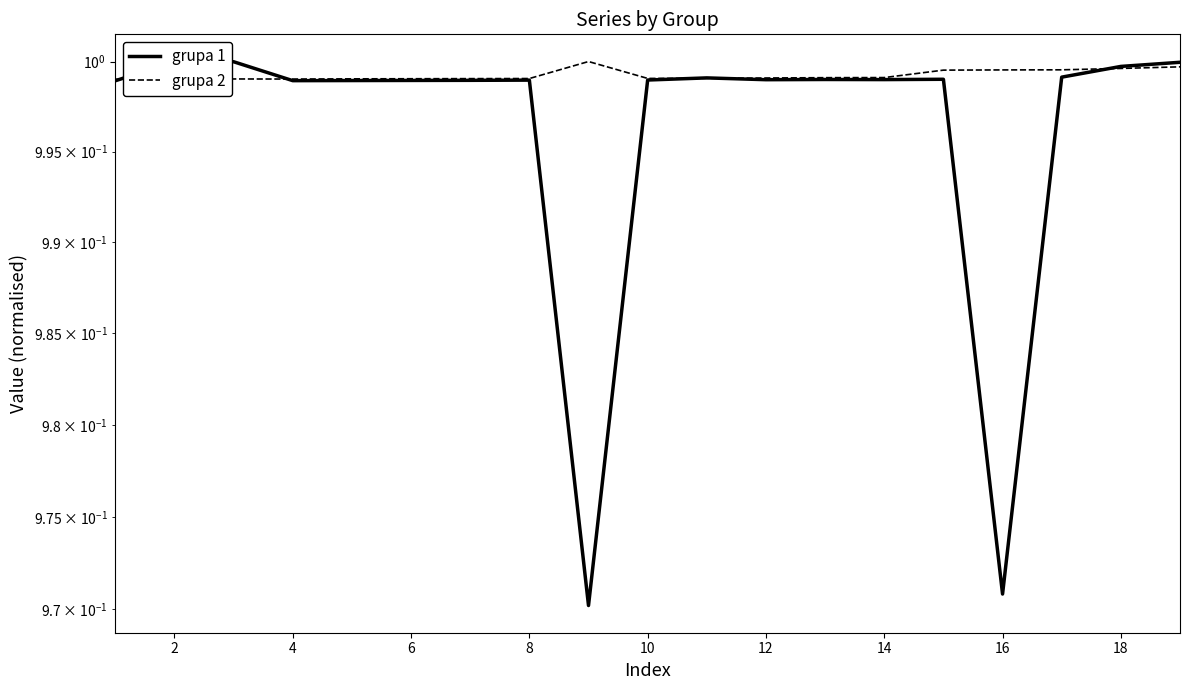

What is the value of the grupa 1 point at the 3rd from the left?

1.0